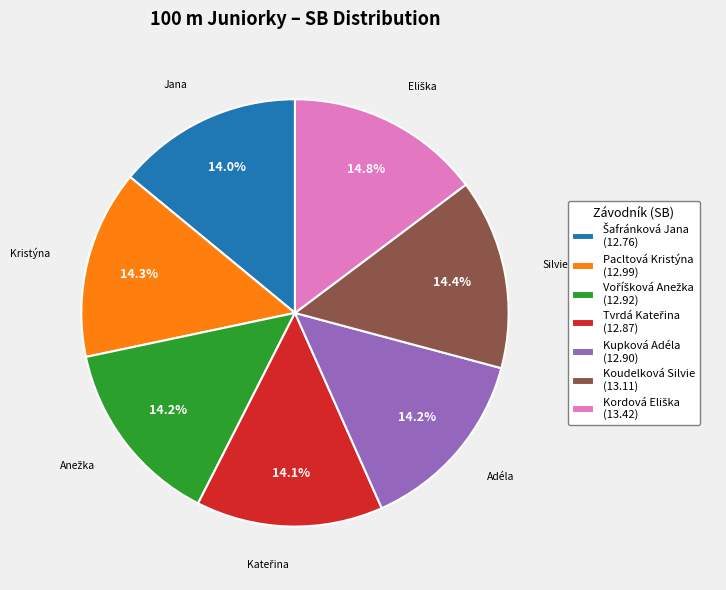

Is there a majority slice in this chart?

No